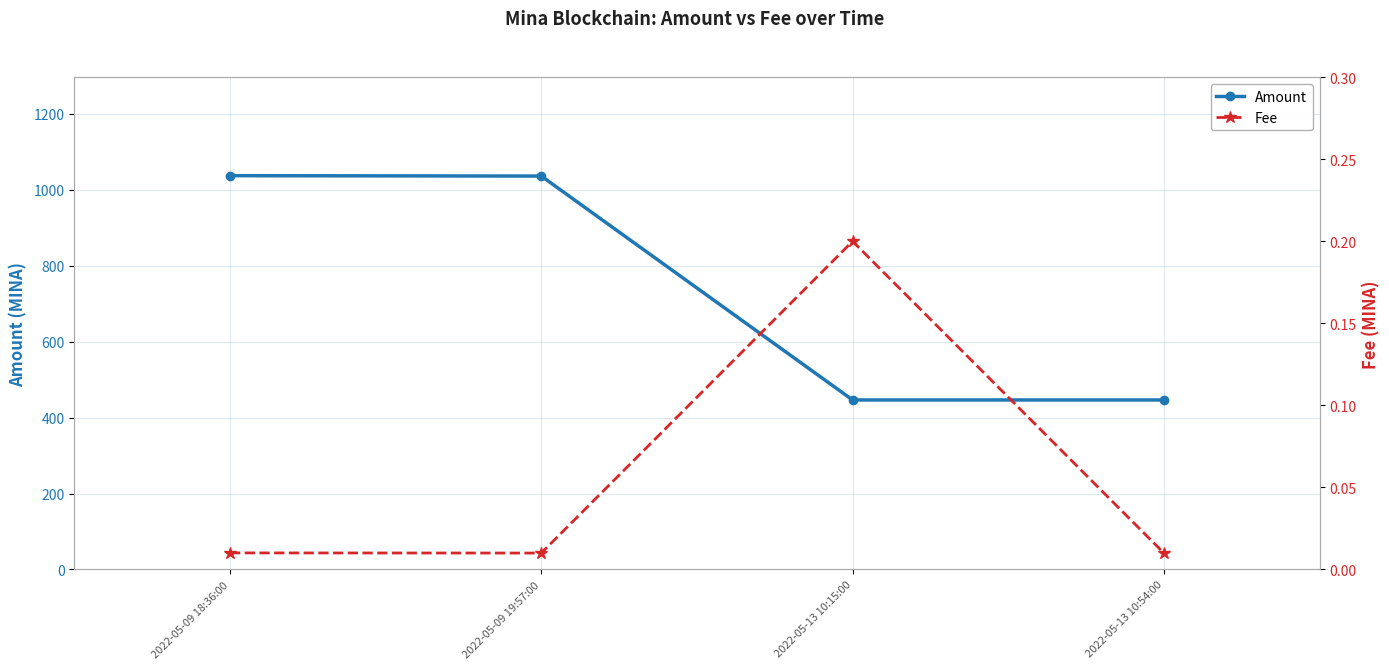

What is the difference between the Amount values at 2022-05-13 10:15:00 and 2022-05-09 19:57:00?

589.7